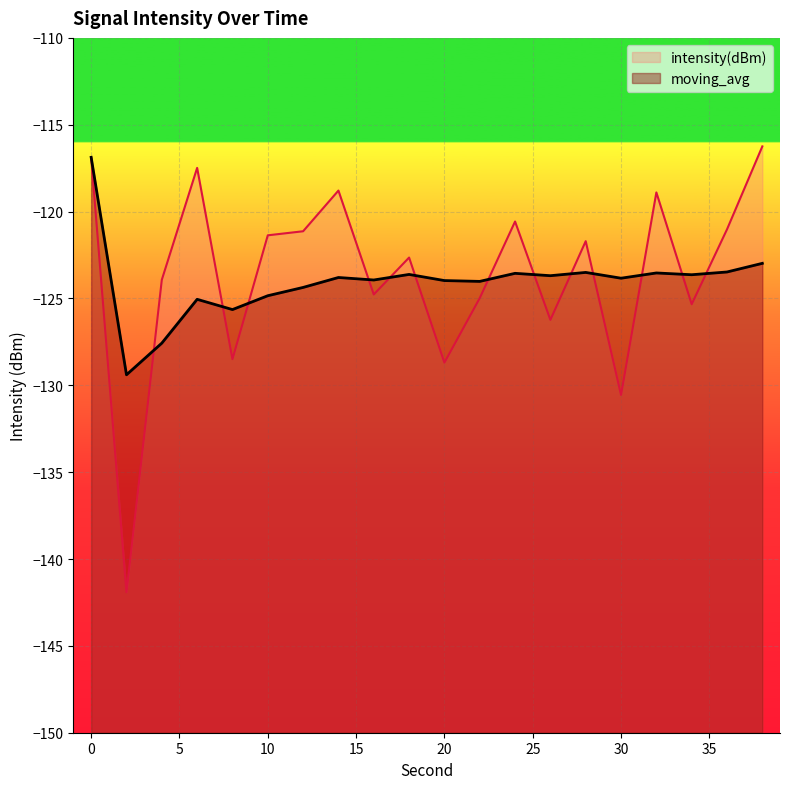

At which category does the chart reach its peak across all series?

38